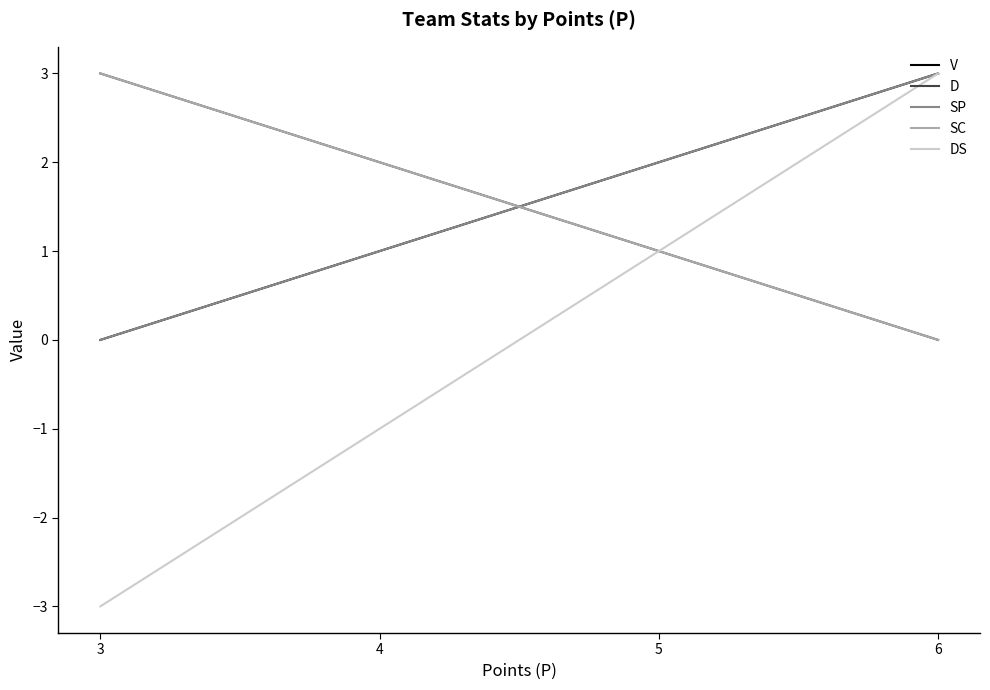

Which label corresponds to the smallest value in the chart?

3